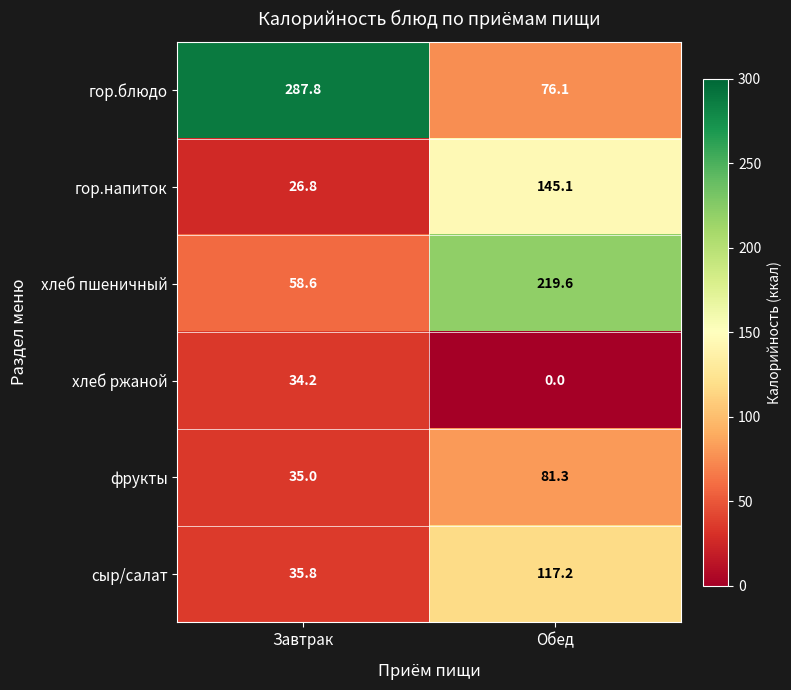

What is the average value of the гор.напиток series?

86.0